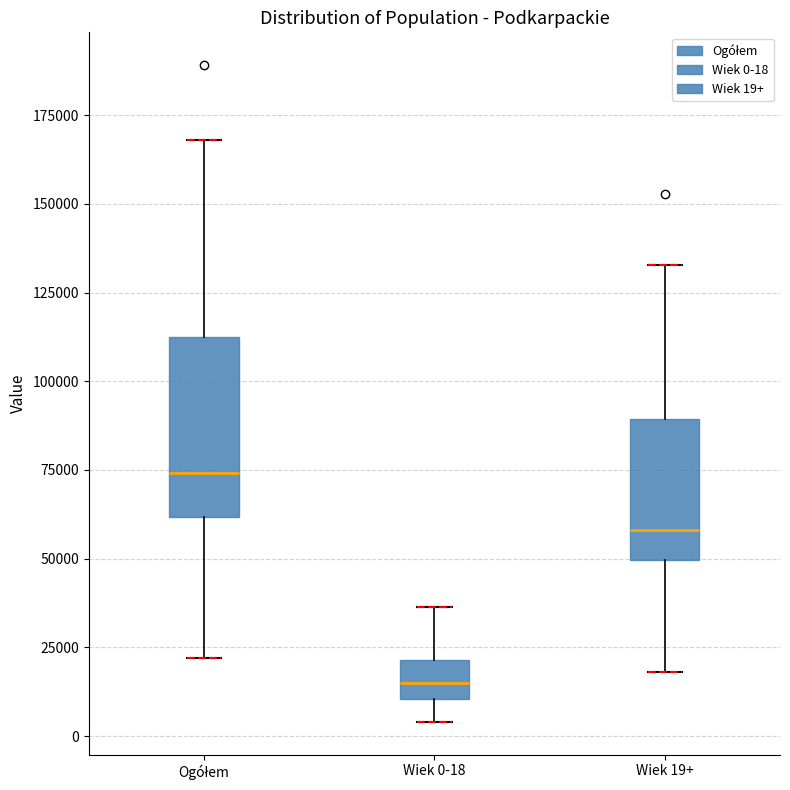

Which box has the lowest median line?

Wiek 0-18